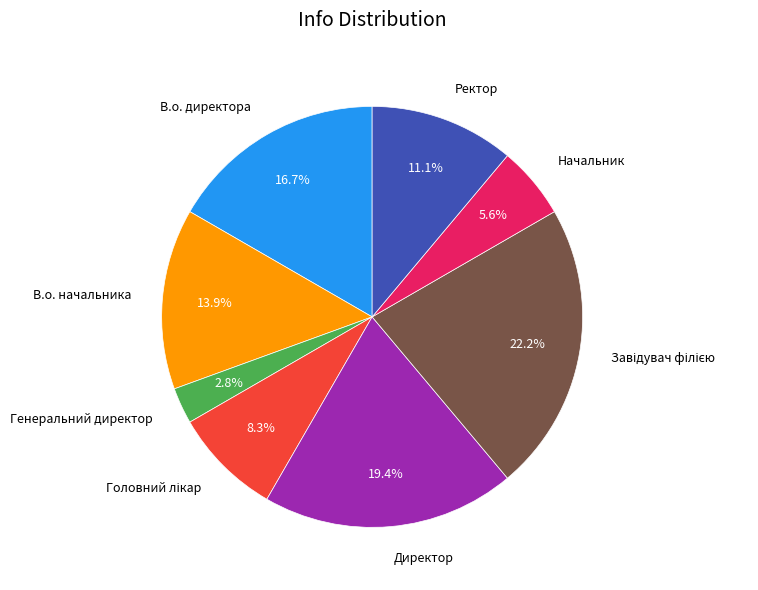

Count the number of slices in the pie.

8